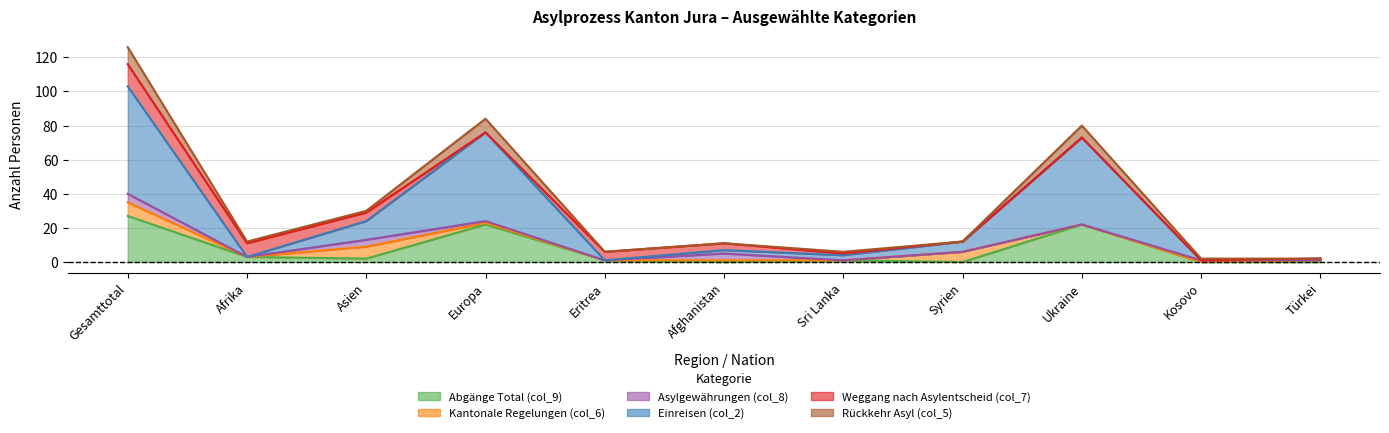

Where is the first local minimum for Asylgewährungen (col_8)?

Afrika